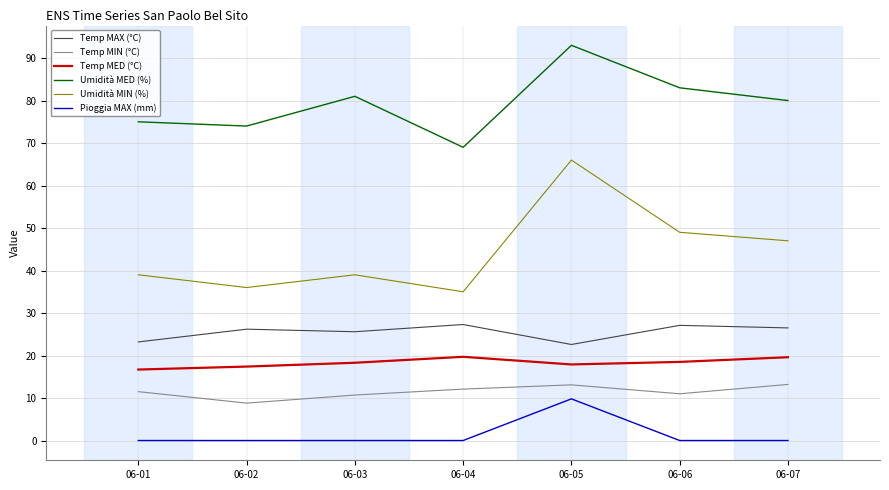

Is it true that Temp MED (°C) equals 17.9 at 06-05?

True